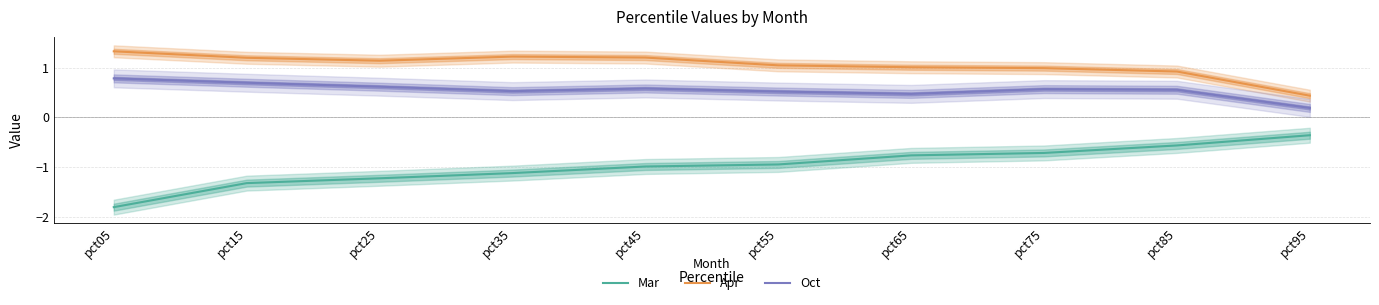

What is the minimum value for Oct?

0.2